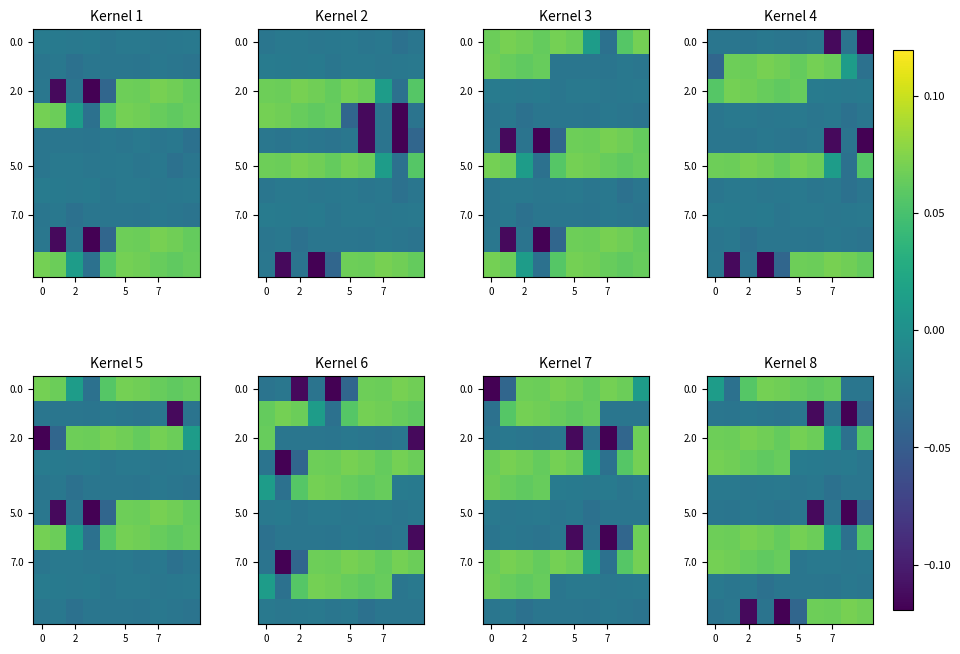

What is the difference between the maximum and minimum values in the 7.0 series?

0.1